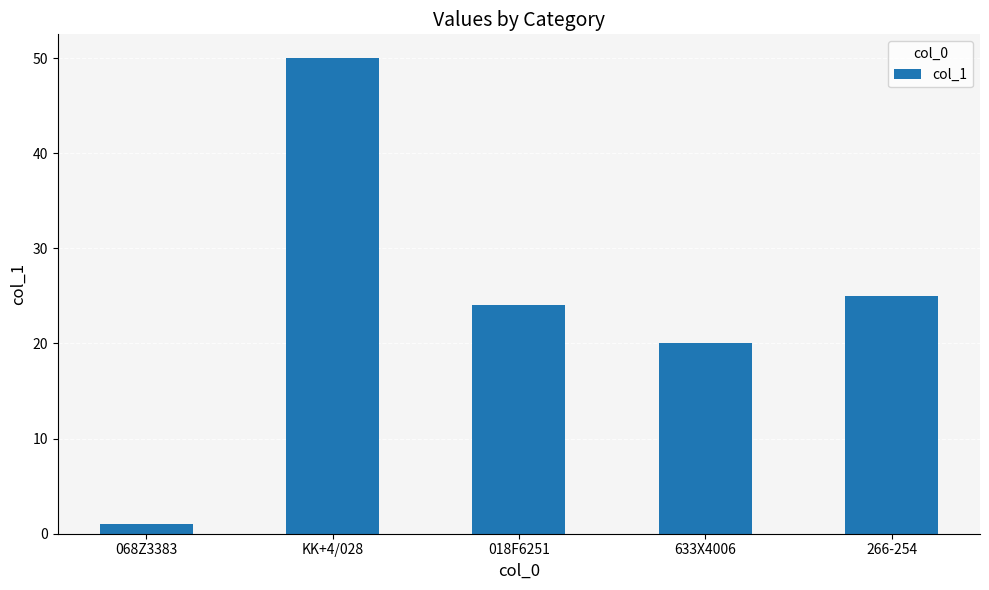

Are the bars grouped side by side (vs. stacked)?

No